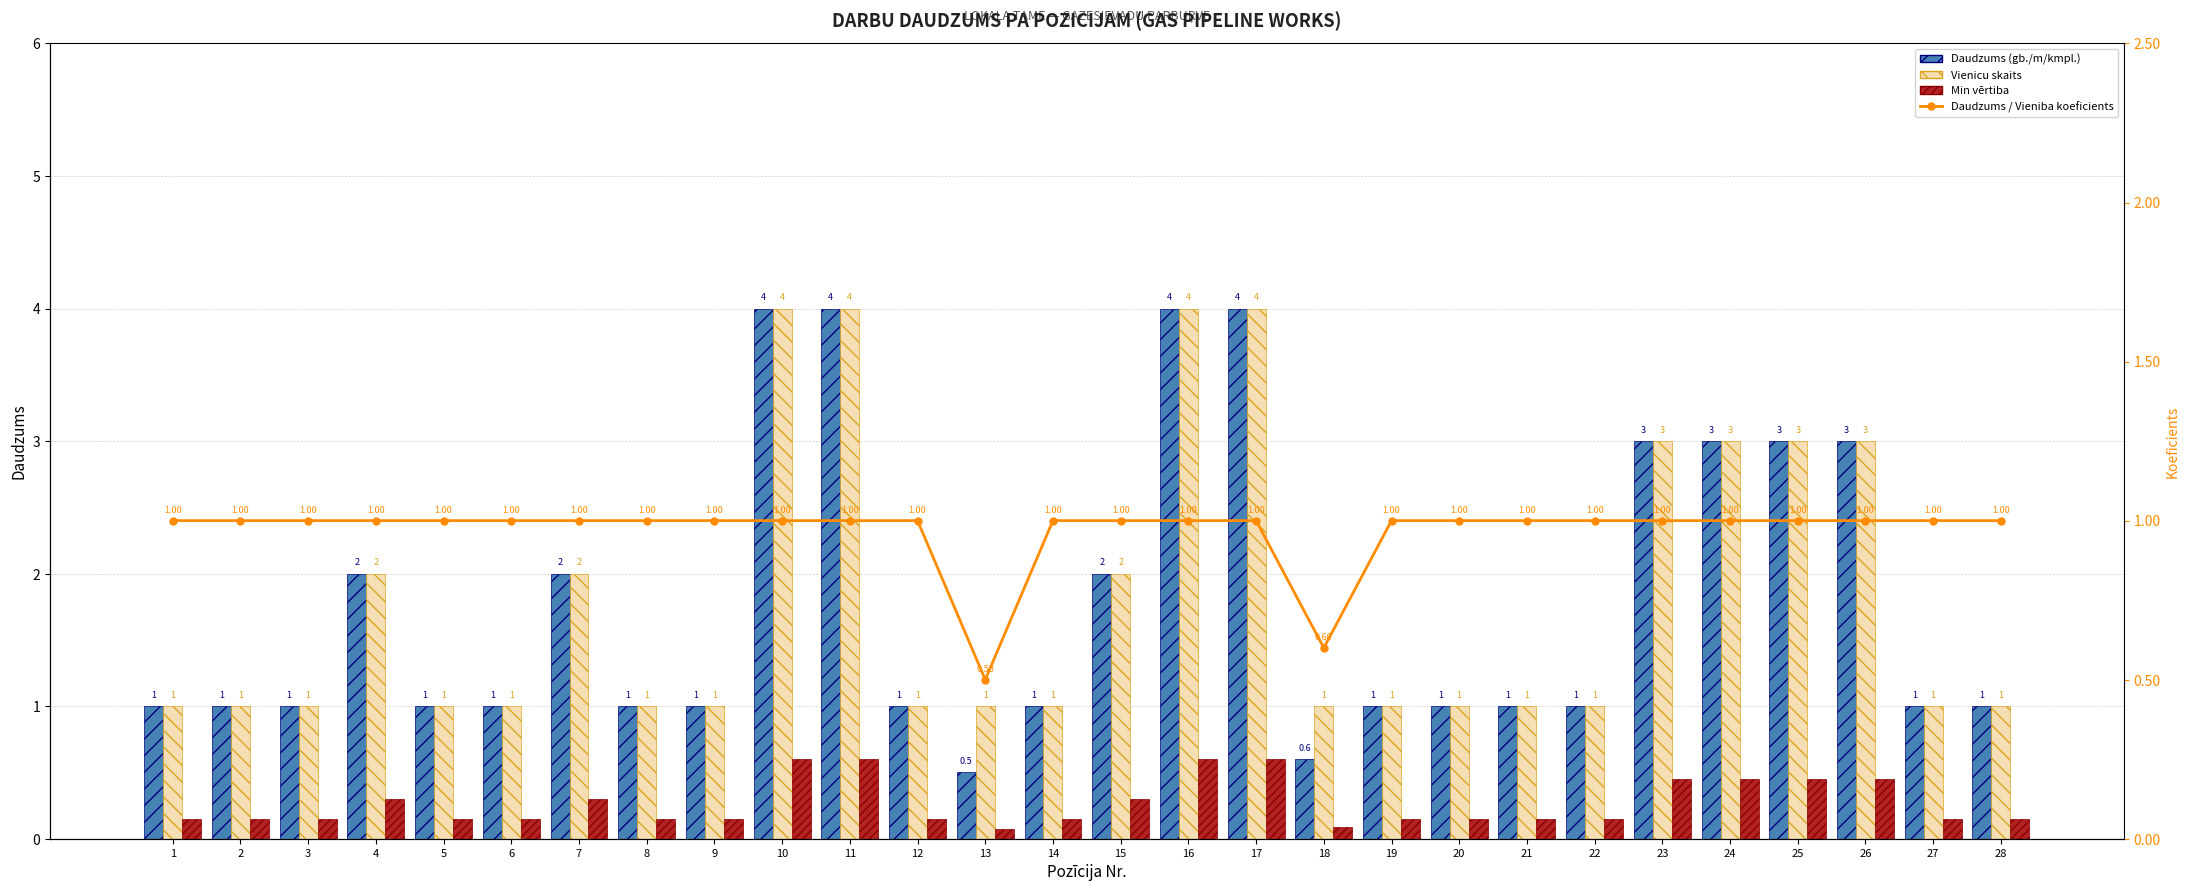

Which category has the highest value in the Daudzums / Vieniba koeficients series?

1